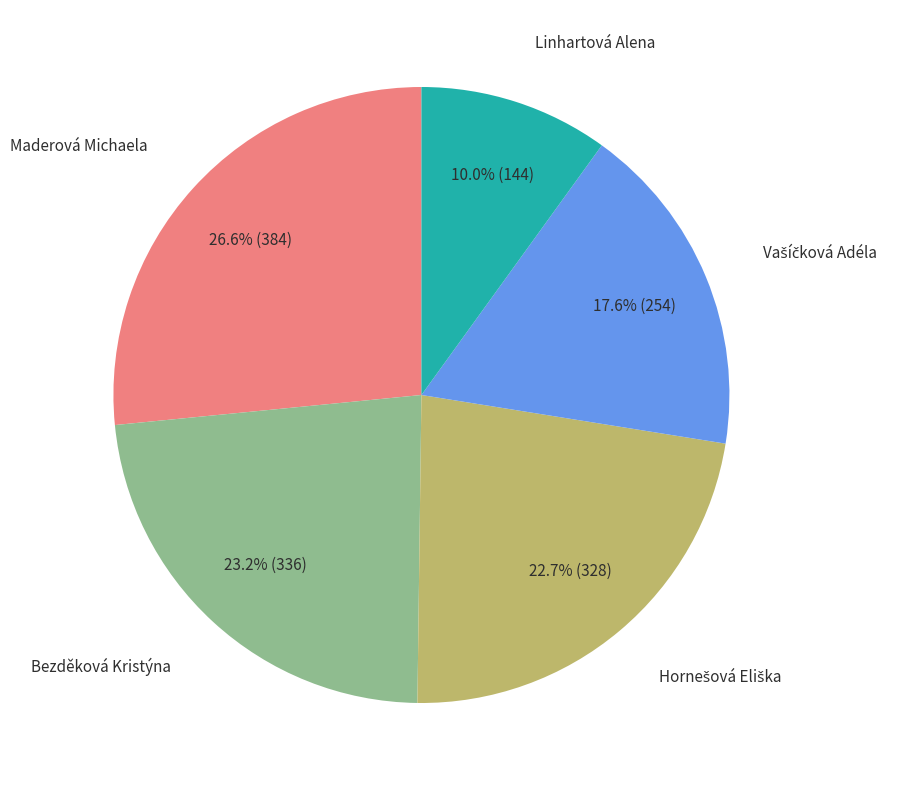

How many segments does this pie chart have?

5